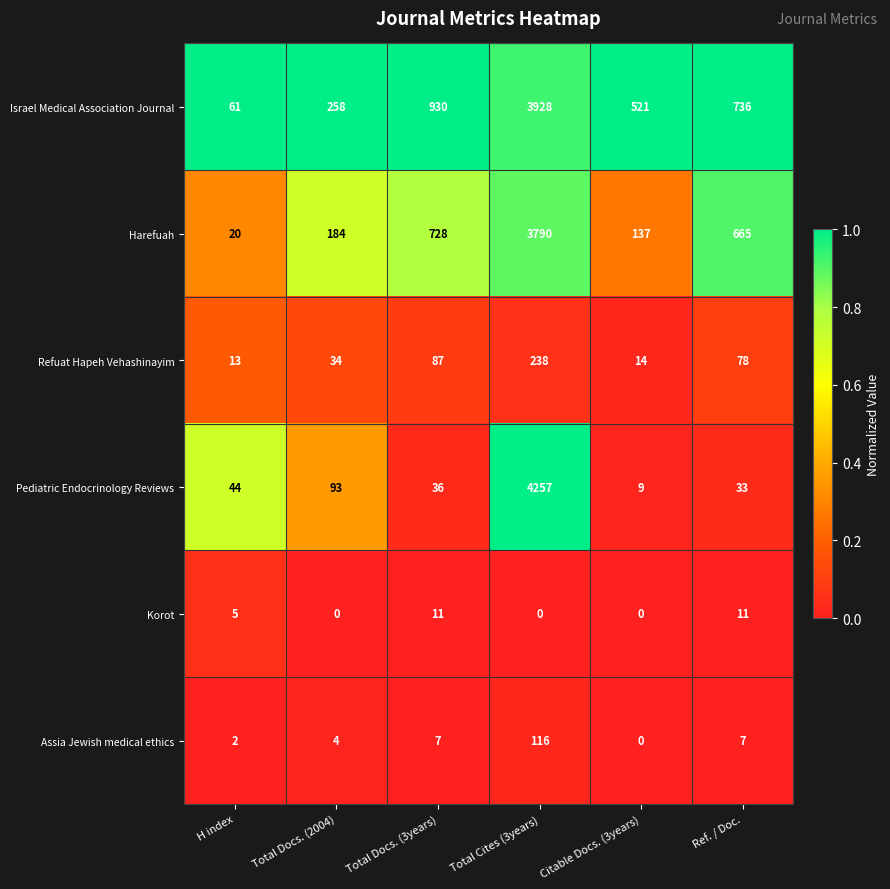

Which series has the widest spread of values?

Pediatric Endocrinology Reviews